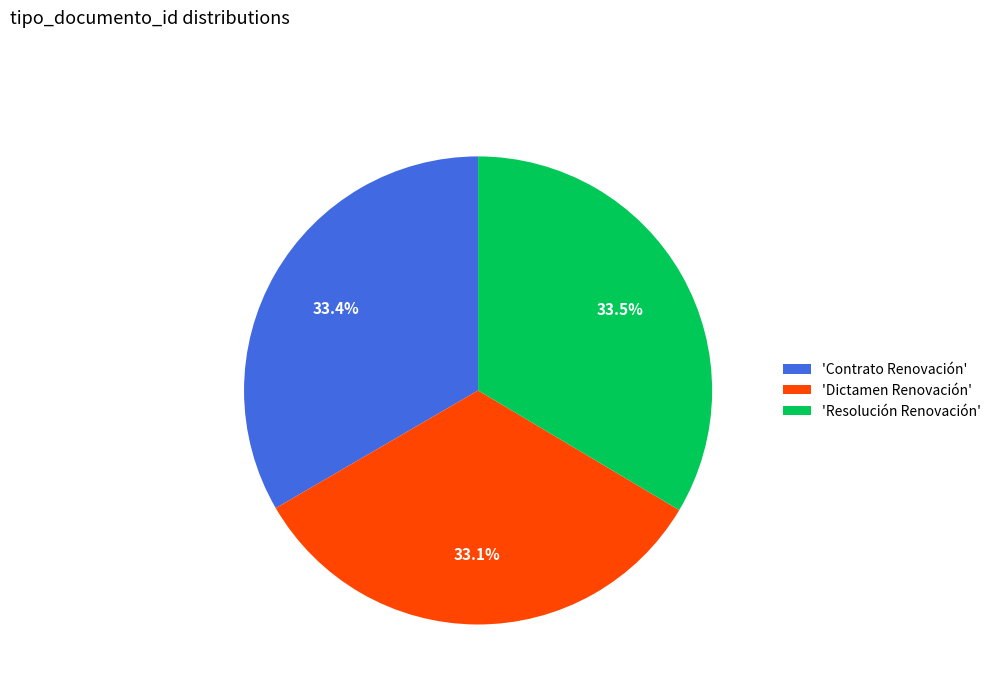

Does any single category account for the majority?

No